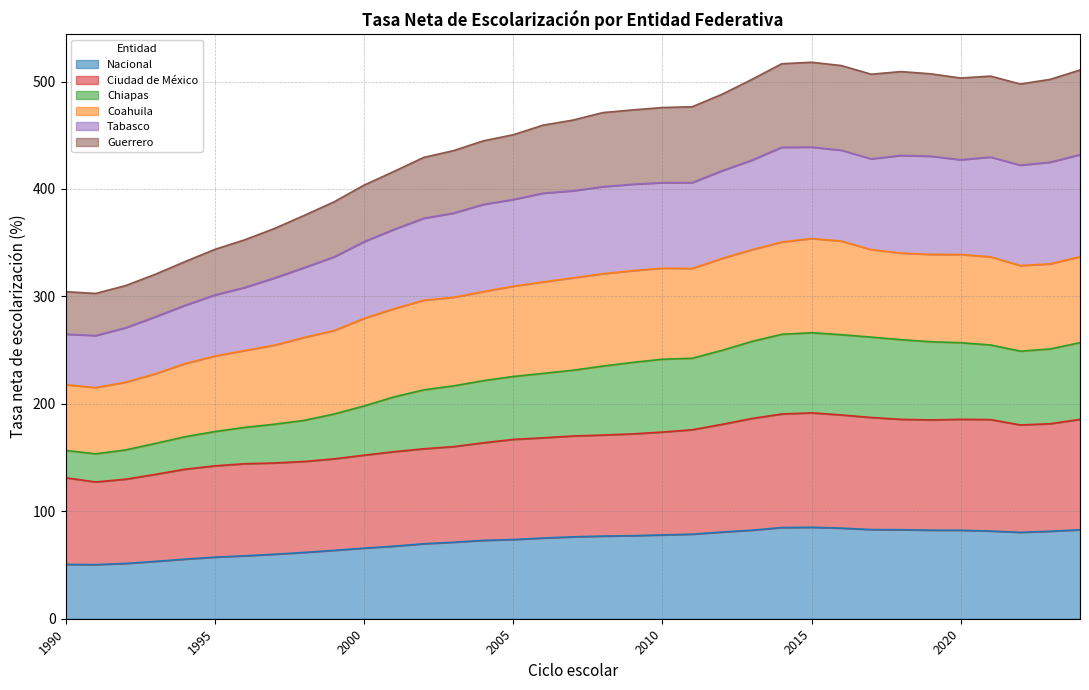

Is it true that Nacional equals 129.4 at 2005?

False